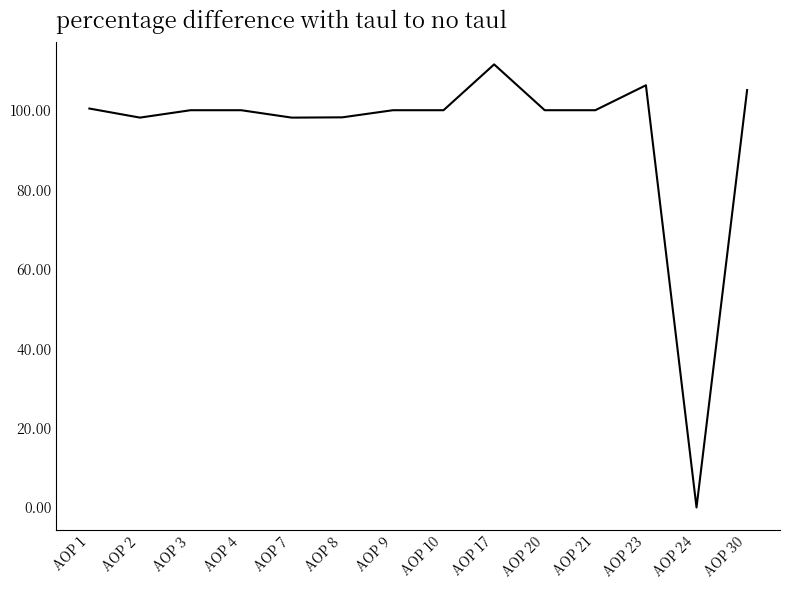

Which category has the highest value across all series?

AOP 17